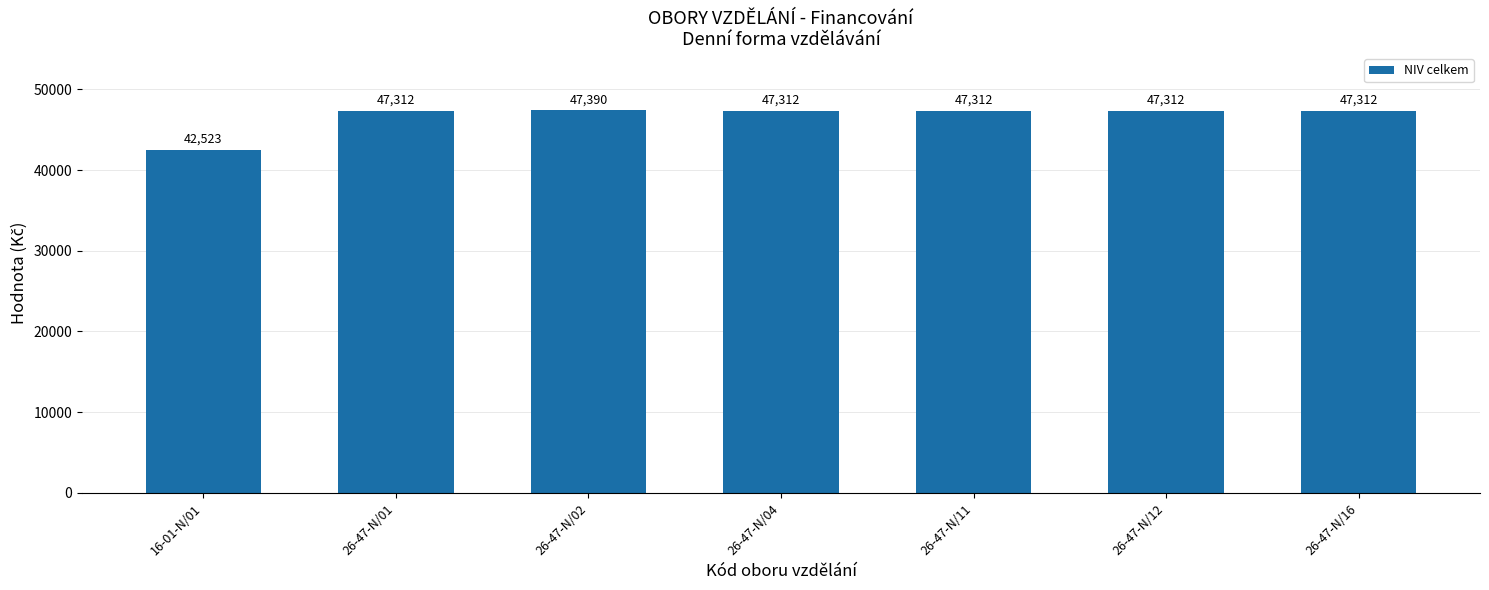

True or false: the data shows 47312 at 26-47-N/12.

True